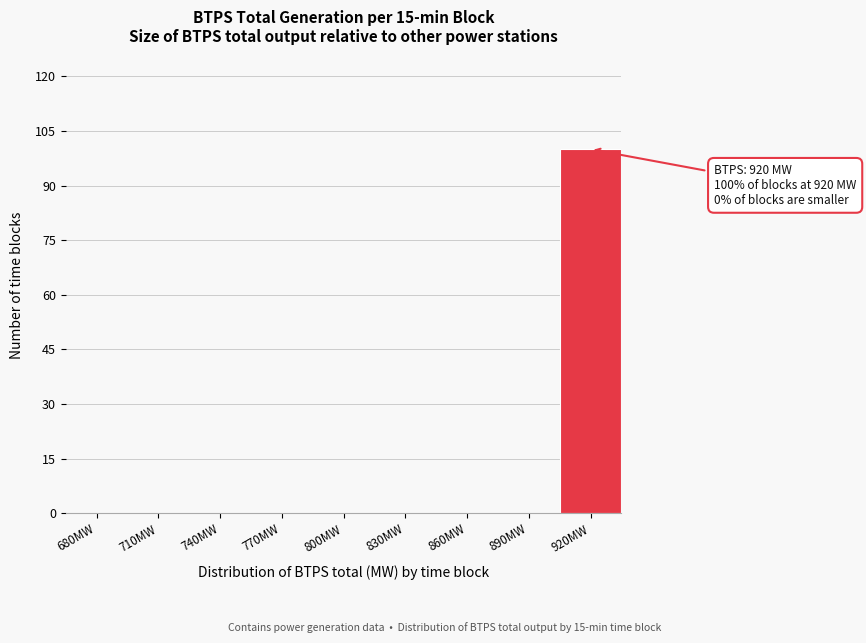

Reading left to right, list all the values displayed in this chart.

680MW=0	710MW=0	740MW=0	770MW=0	800MW=0	830MW=0	860MW=0	890MW=0	920MW=100